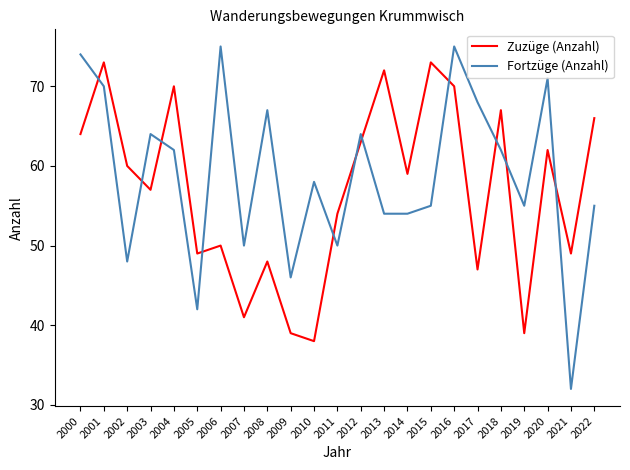

How many lines are shown in the chart?

2